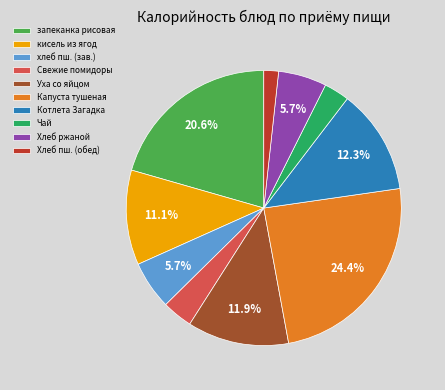

How many segments does this pie chart have?

10